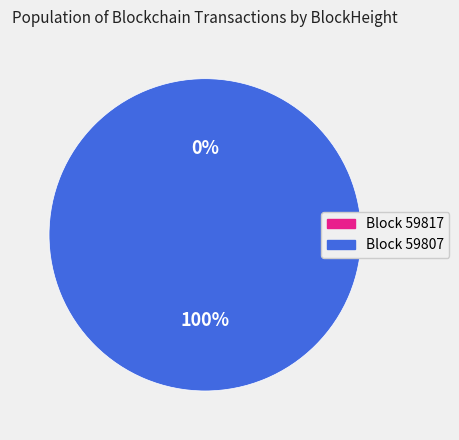

What is the change in value from 59817 to 59807?

+27718